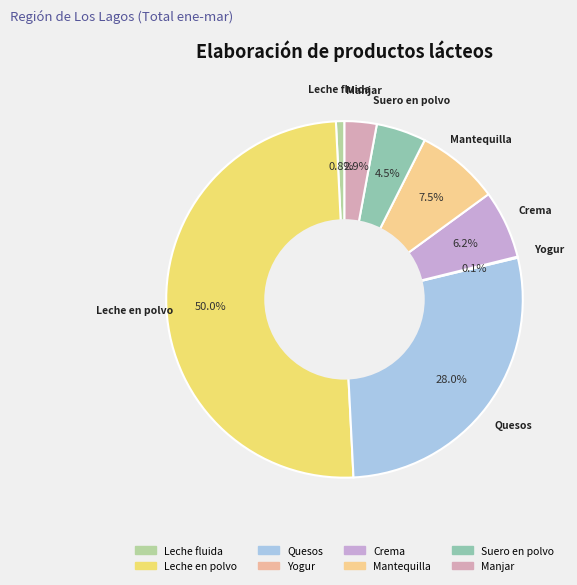

What portion of the pie excludes Leche fluida?

99.2%